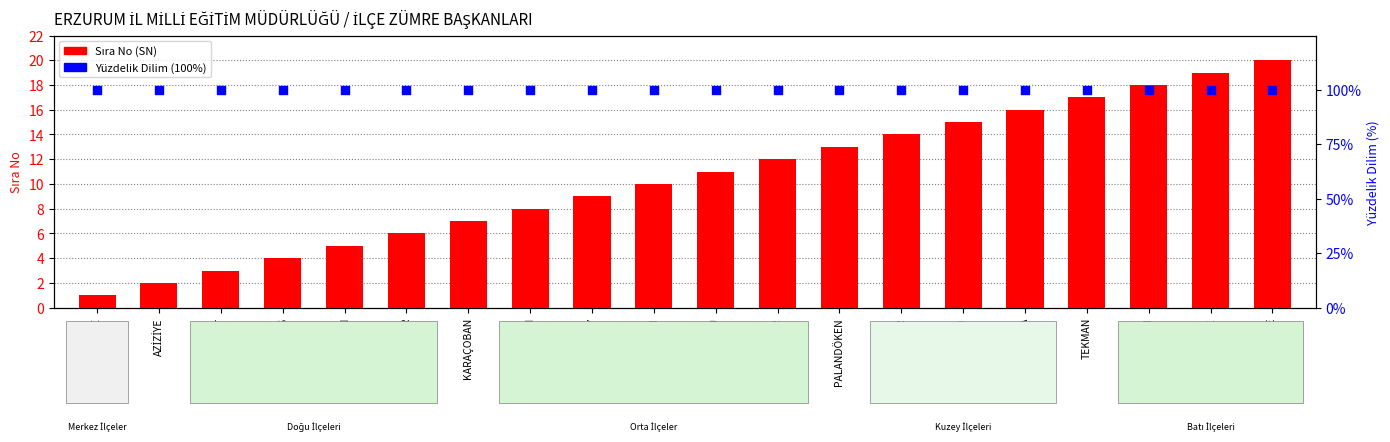

What are all the series names shown in the legend?

Sıra No (SN), Yüzdelik Dilim